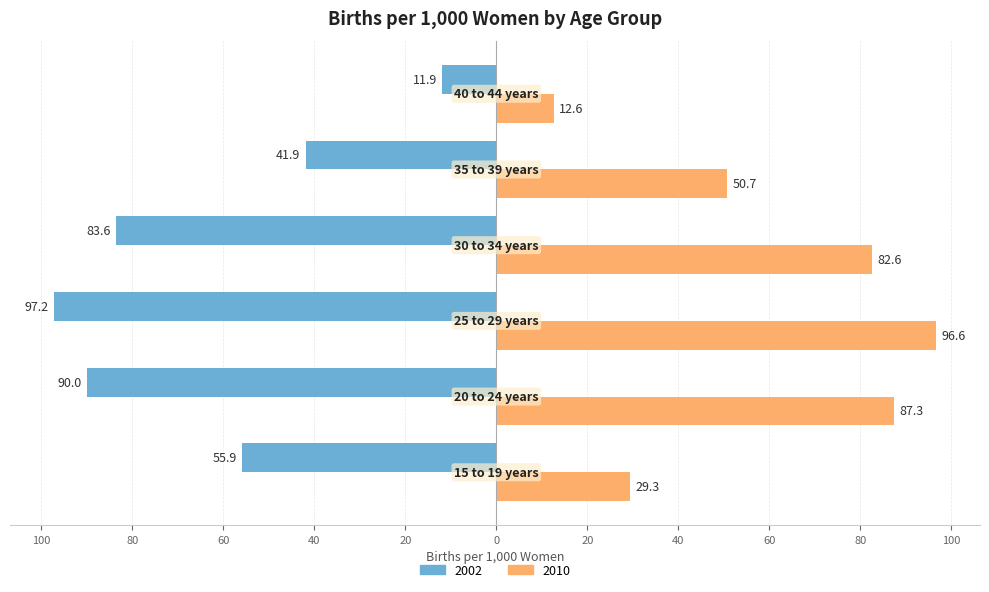

What are all the series names shown in the legend?

2002, 2010